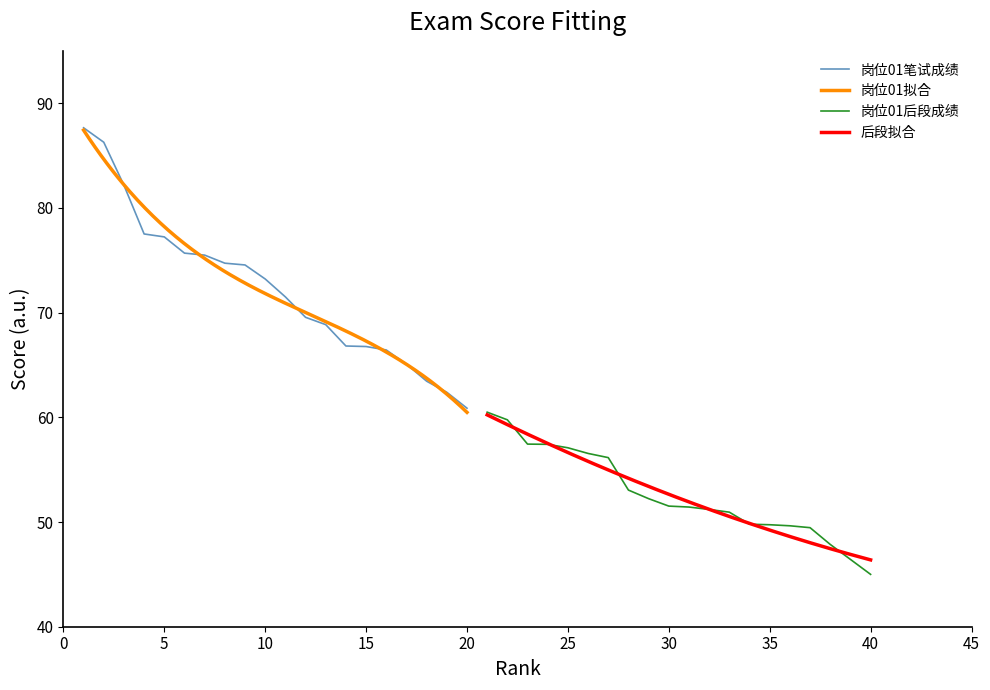

What is the value of the 13th point from the left?

68.8